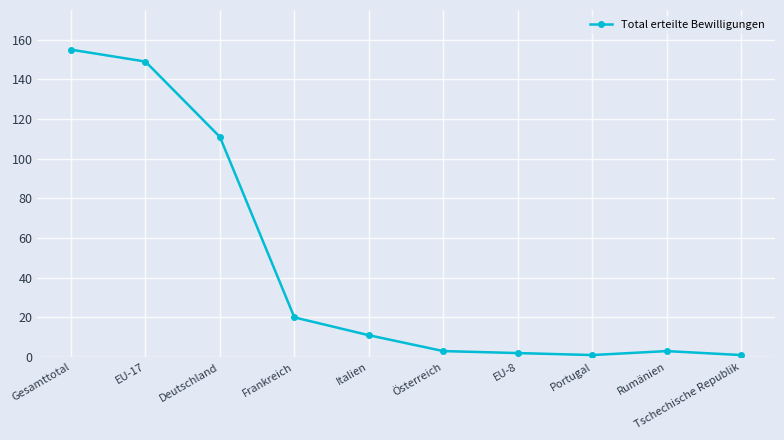

Does the chart have visible grid lines?

Yes